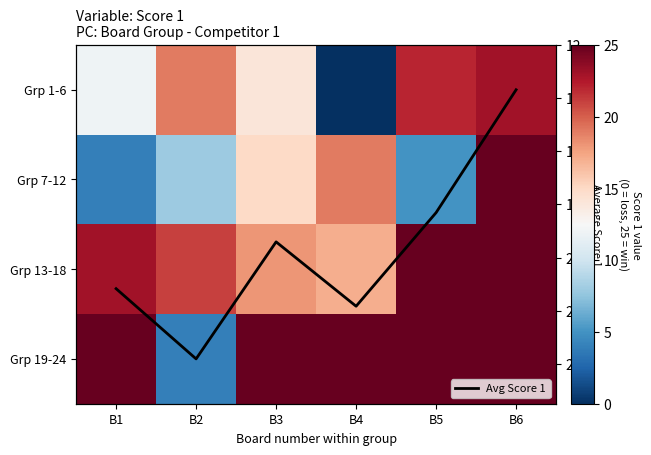

What is the minimum value for Grp 13-18?

17.0